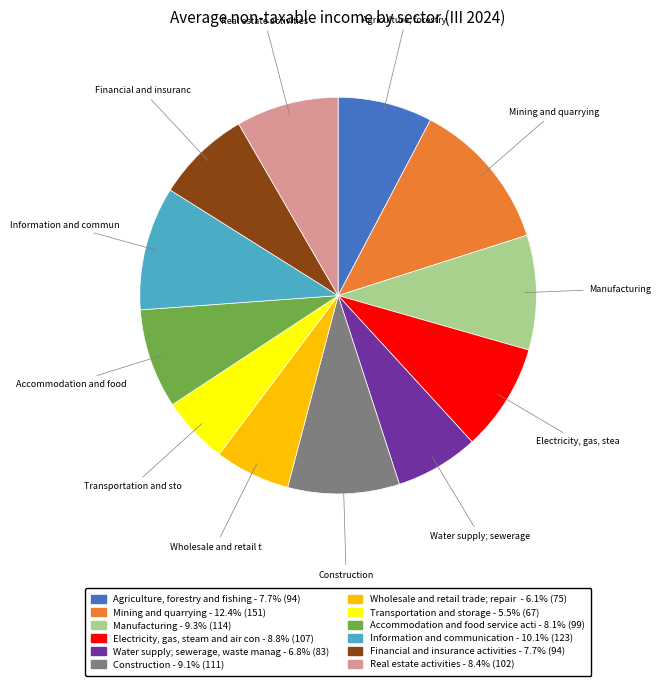

Is there a majority slice in this chart?

No